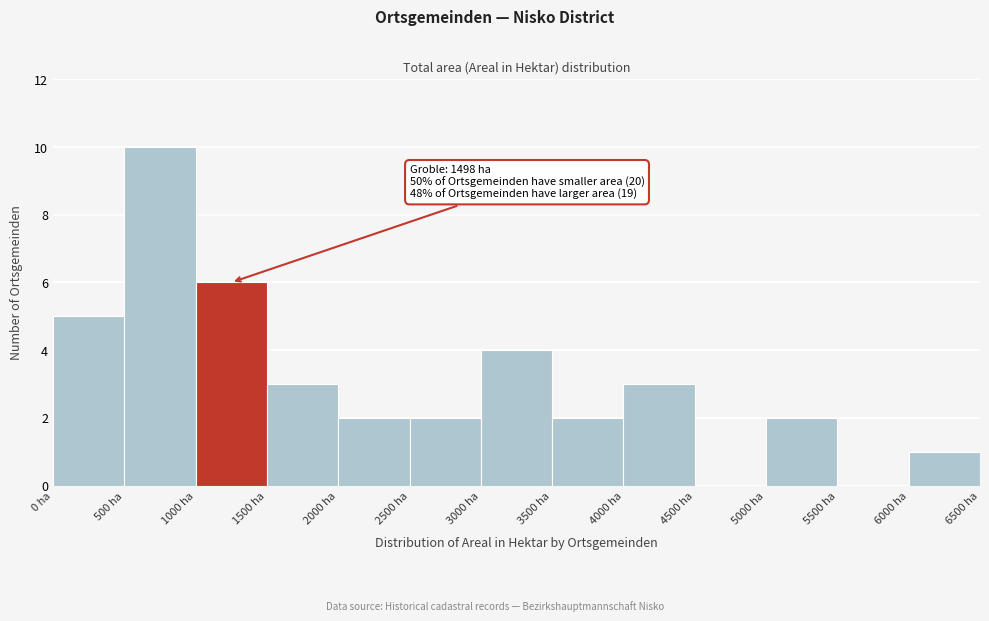

Over which range of the x-axis is the bar tallest?

500 to 1000